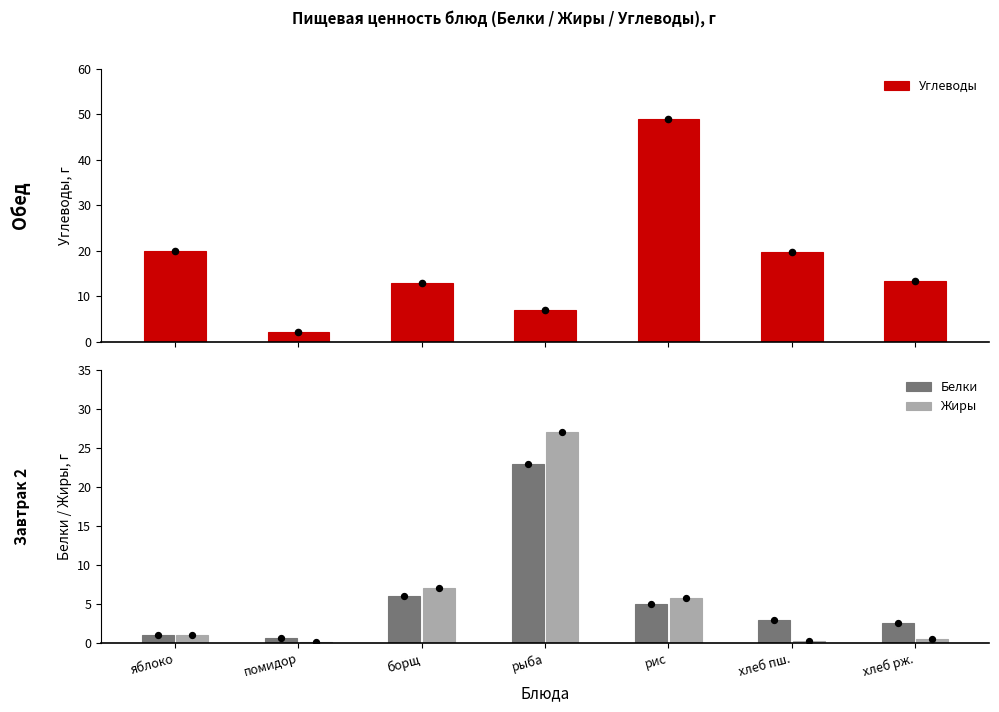

At how many categories does at least one series exceed 35?

1